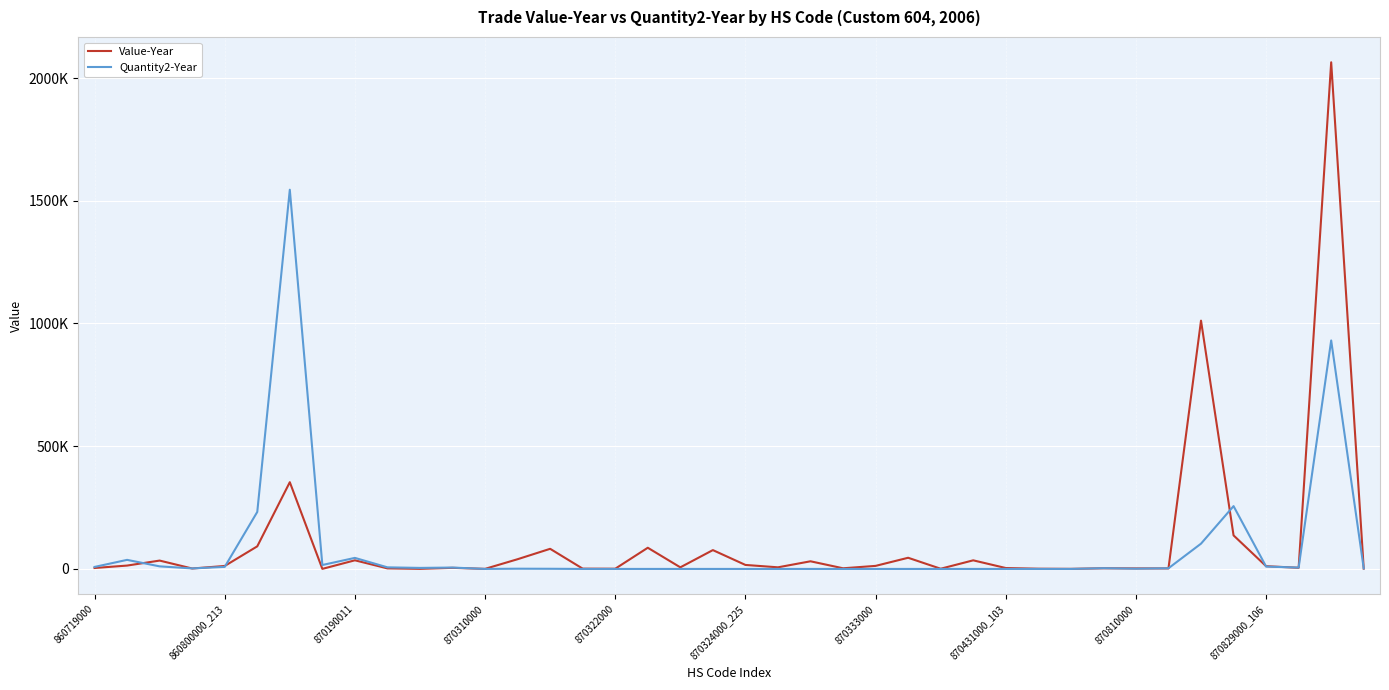

What is the average value of the Value-Year series?

105979